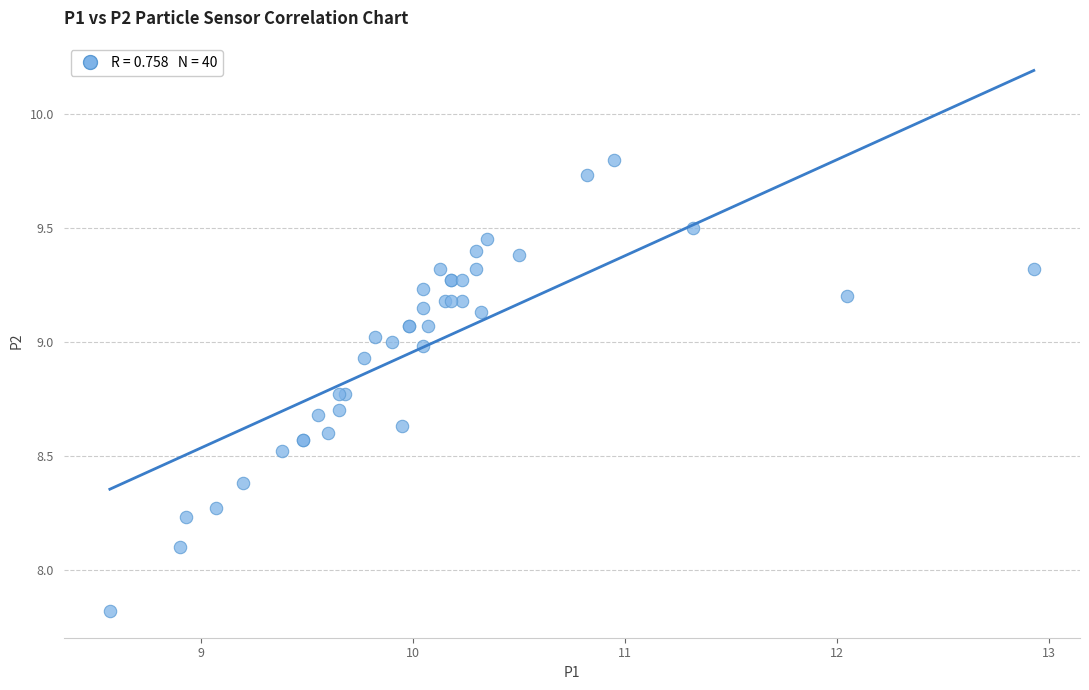

What Y value in the scatter plot is closest to 8?

8.1